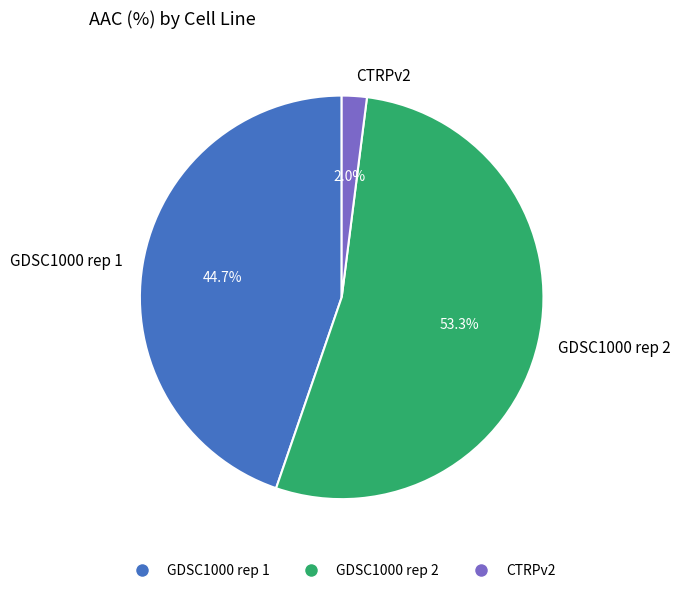

How much of the chart is everything except GDSC1000 rep 1?

55.3%